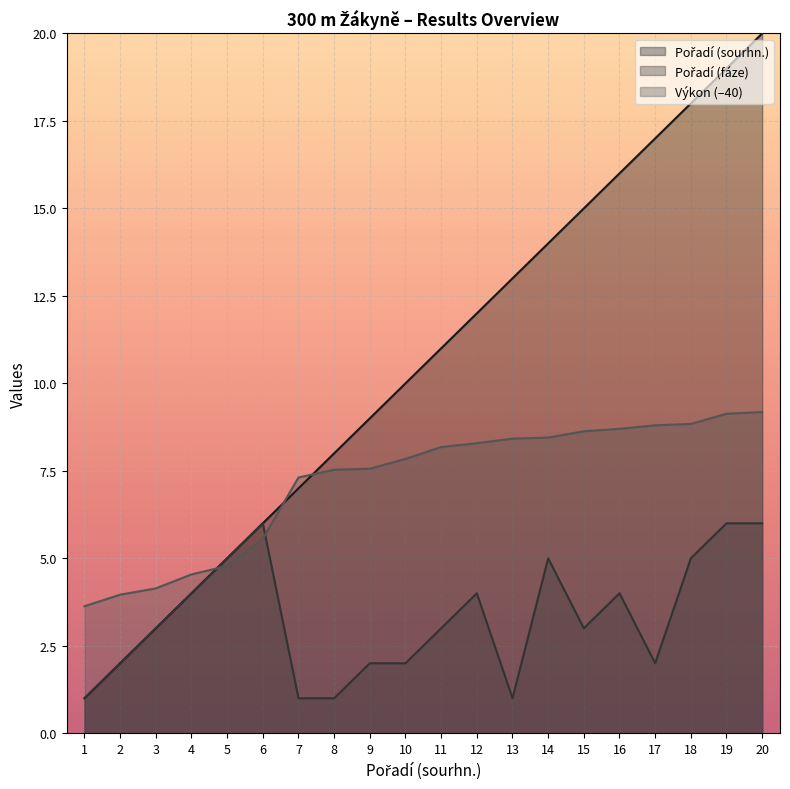

Which series has the largest range (max minus min)?

Pořadí (sourhn.)